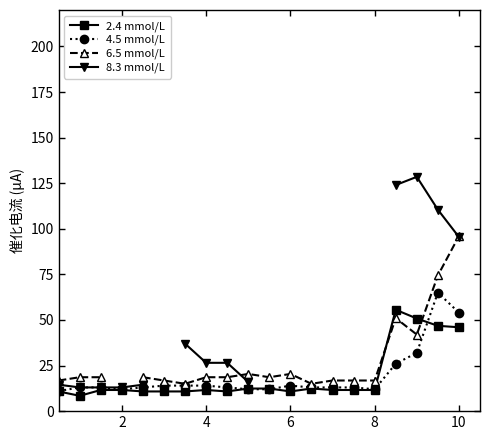

The 2.4 mmol/L series shows 17.6 at 10. True or false?

False